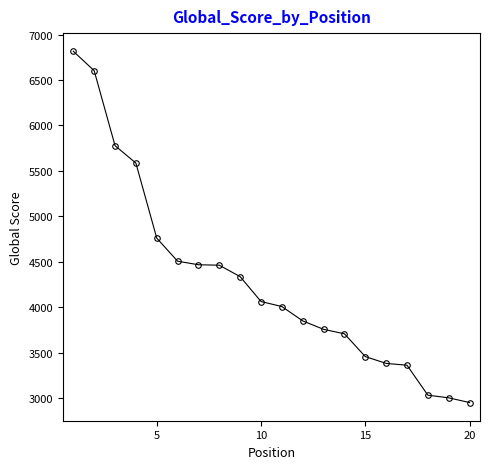

True or false: the data has more than 2 interior local peaks.

False